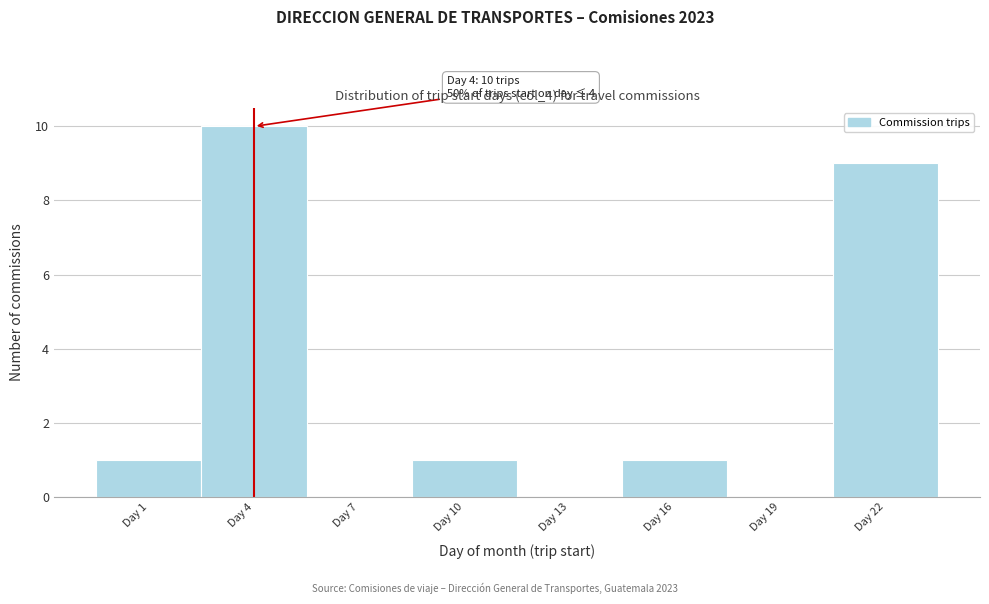

Reading left to right, extract all data points from this chart.

Day 1=1	Day 4=10	Day 7=0	Day 10=1	Day 13=0	Day 16=1	Day 19=0	Day 22=9